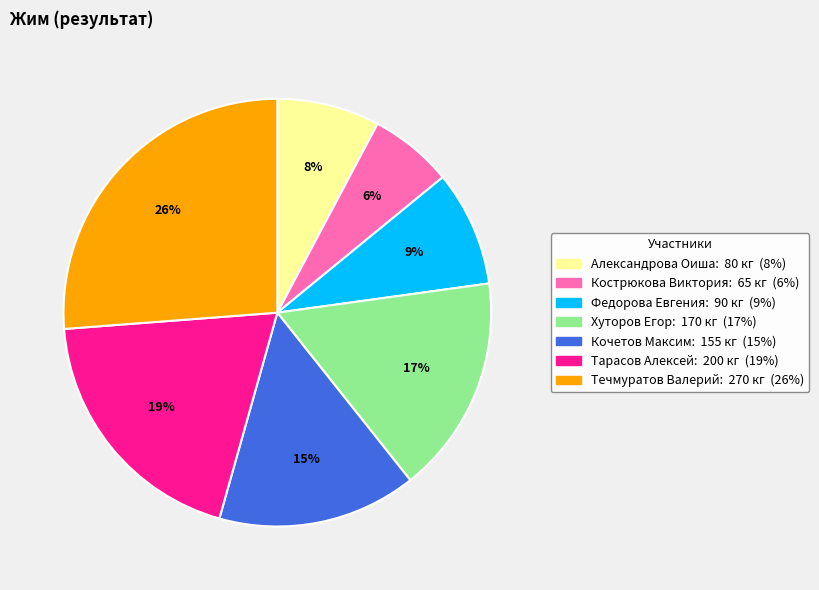

How many slices are in this pie chart?

7